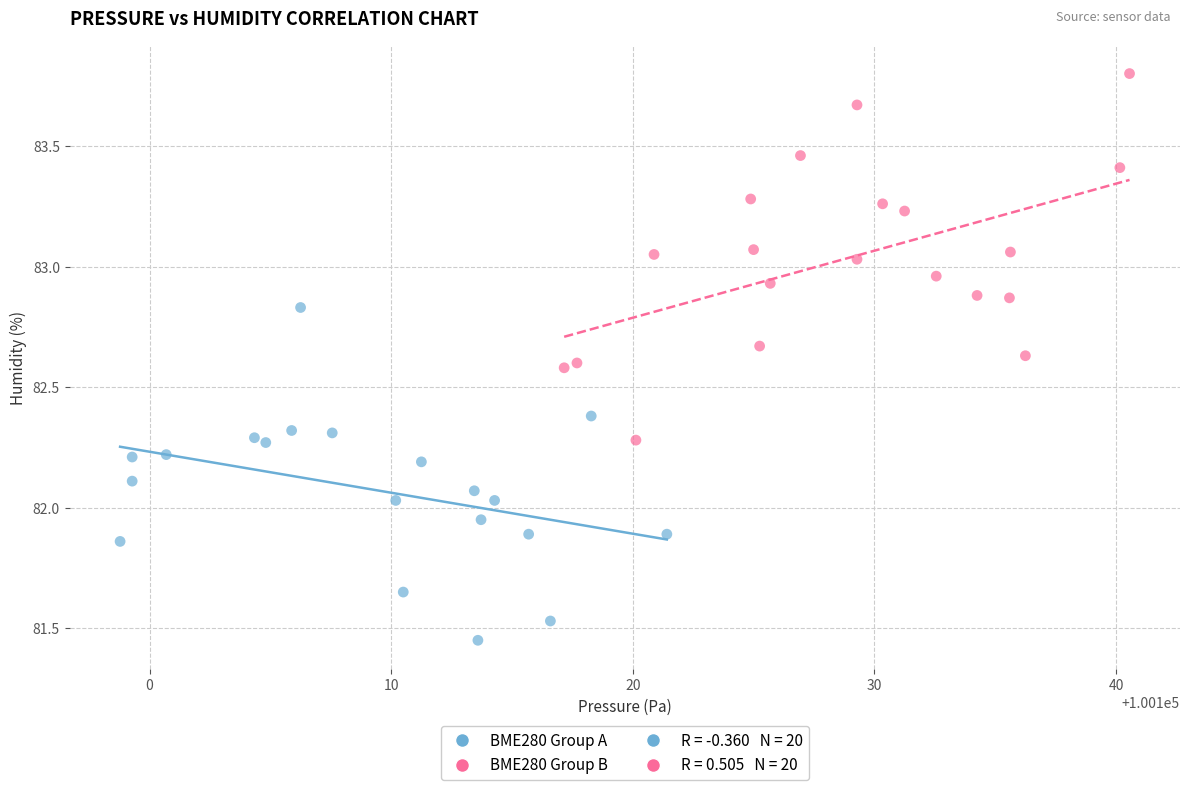

Which series reaches the maximum Y coordinate?

BME280 Group B